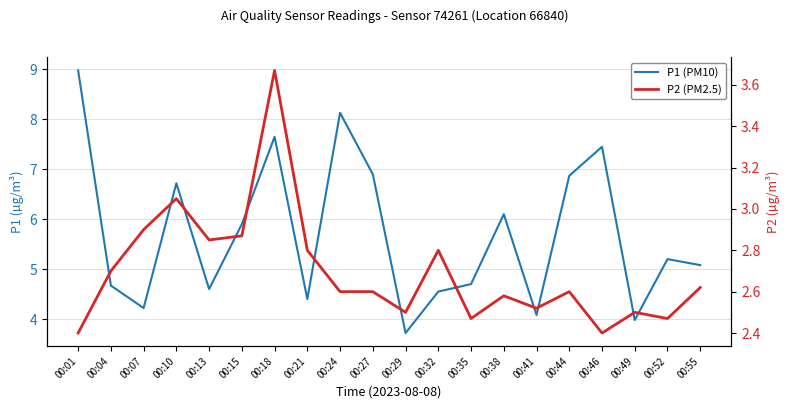

The value of P1 (PM10) at 00:38 is 3.2. True or false?

False